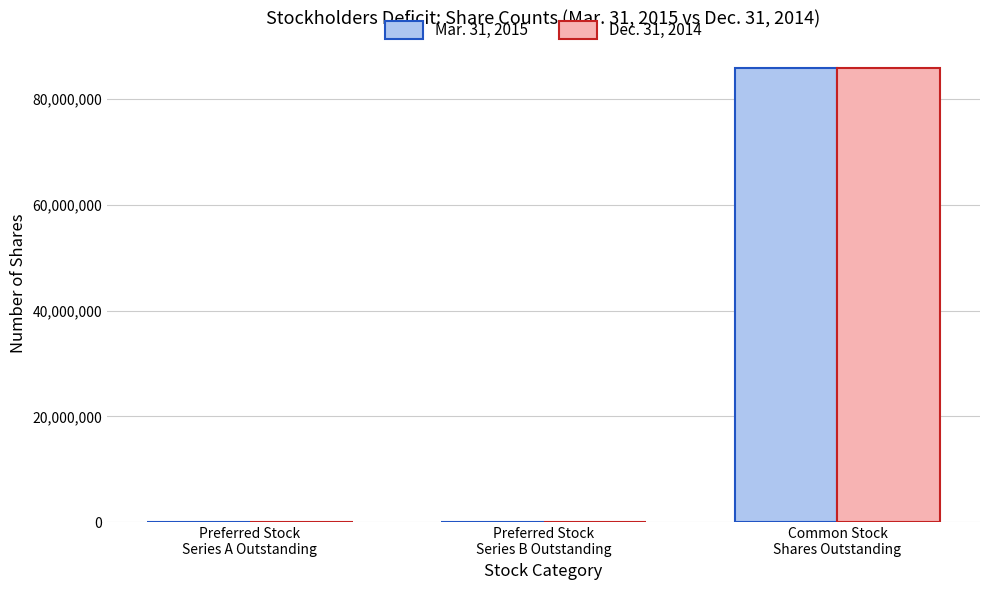

True or false: Mar. 31, 2015 has a value of 1499.6 at Preferred Stock
Series A Outstanding.

True